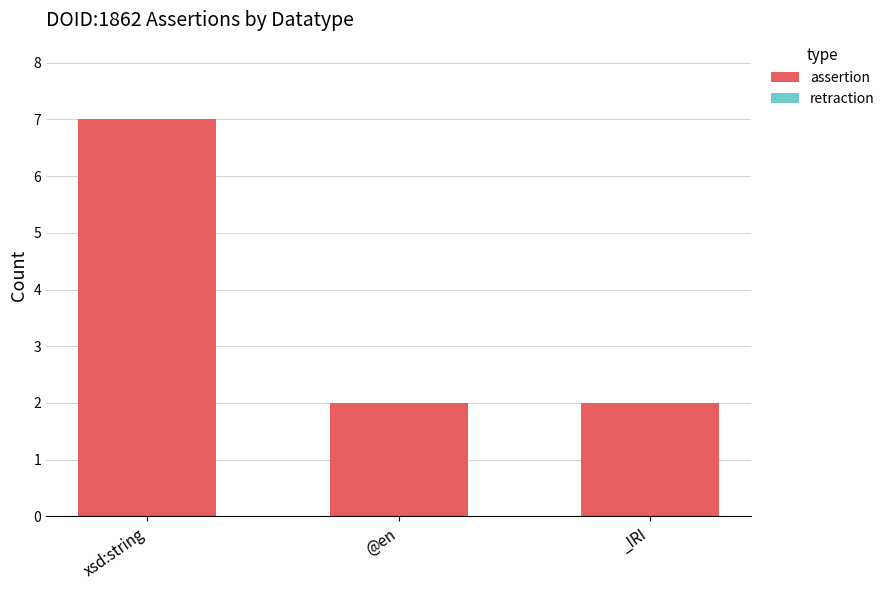

What position from the right is @en?

2